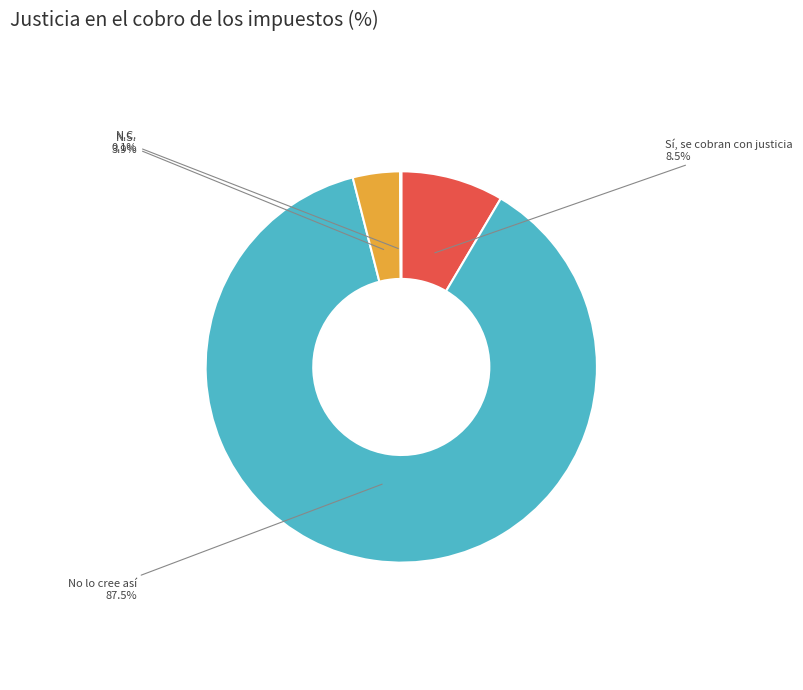

Does N.S. represent more than half of the total?

No